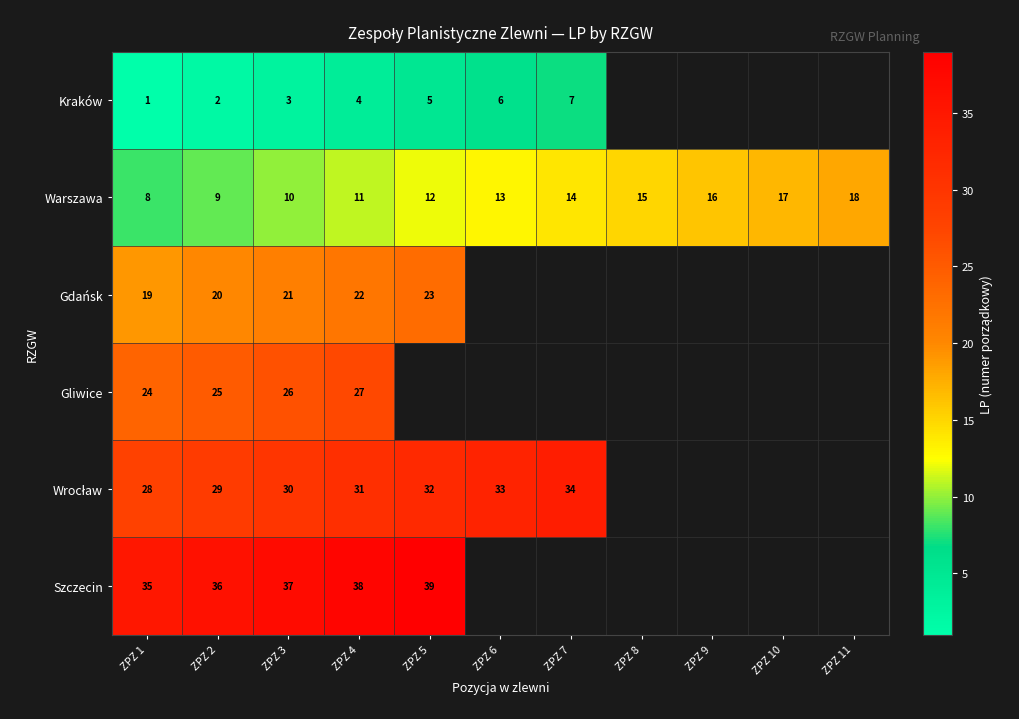

Which category has the lowest value in the Wrocław series?

ZPZ 1